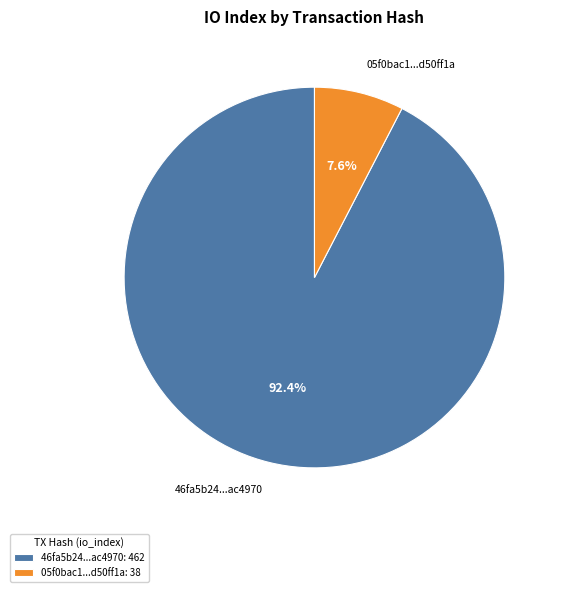

How many segments does this pie chart have?

2